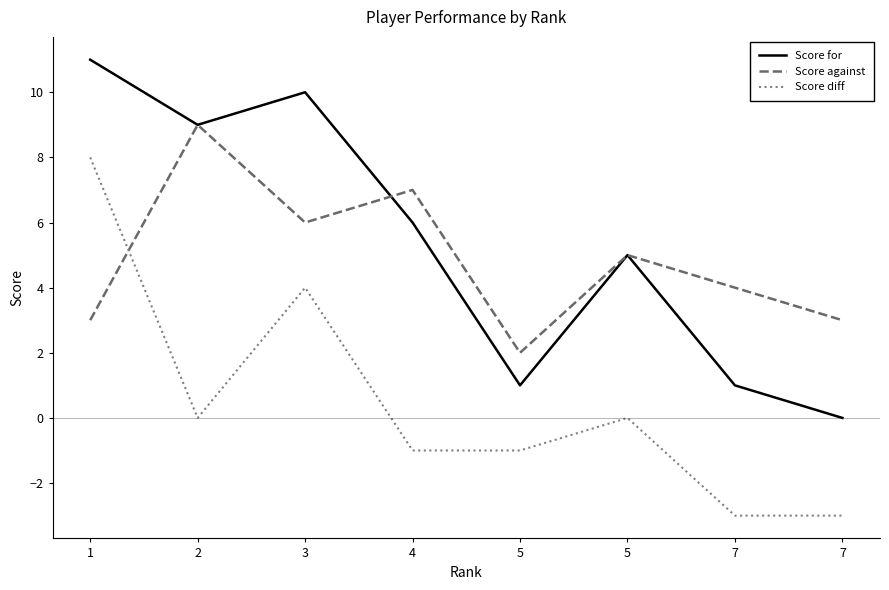

At which category is the sum across all series the highest?

1